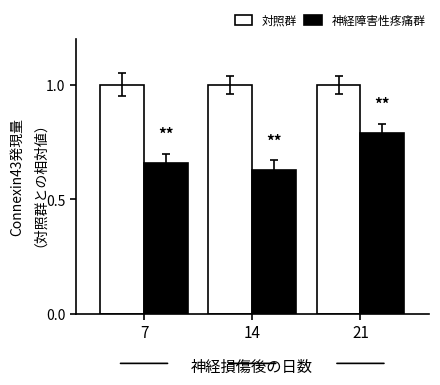

List the series in order of their overall mean, highest first.

対照群, 神経障害性疼痛群